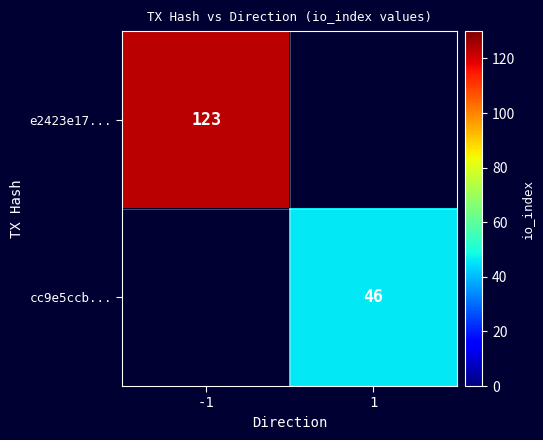

Which label corresponds to the largest value in the chart?

-1